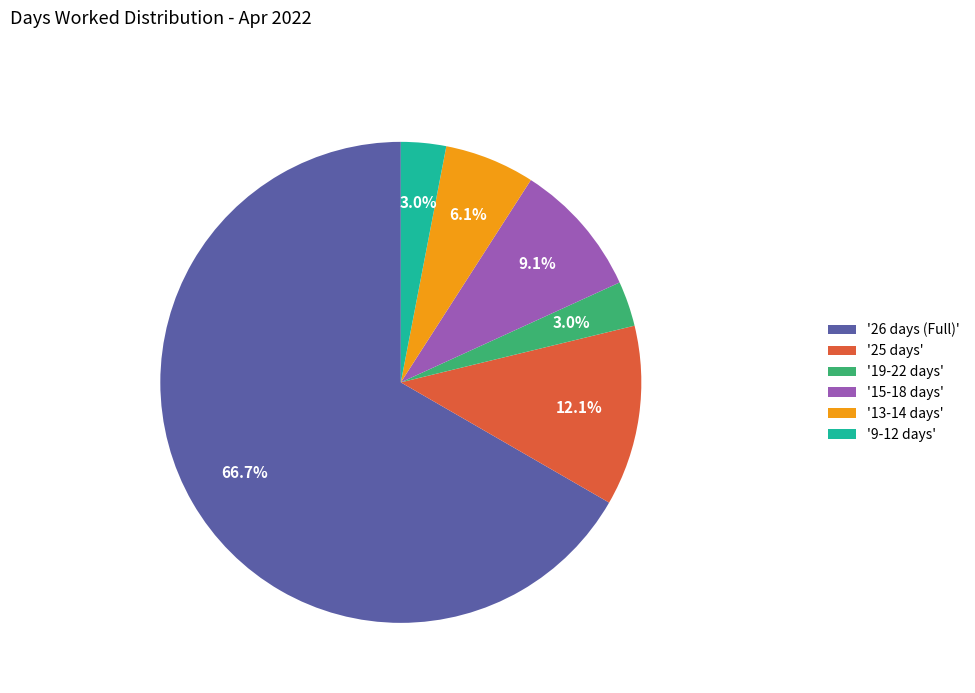

What is the majority slice?

'26 days (Full)'